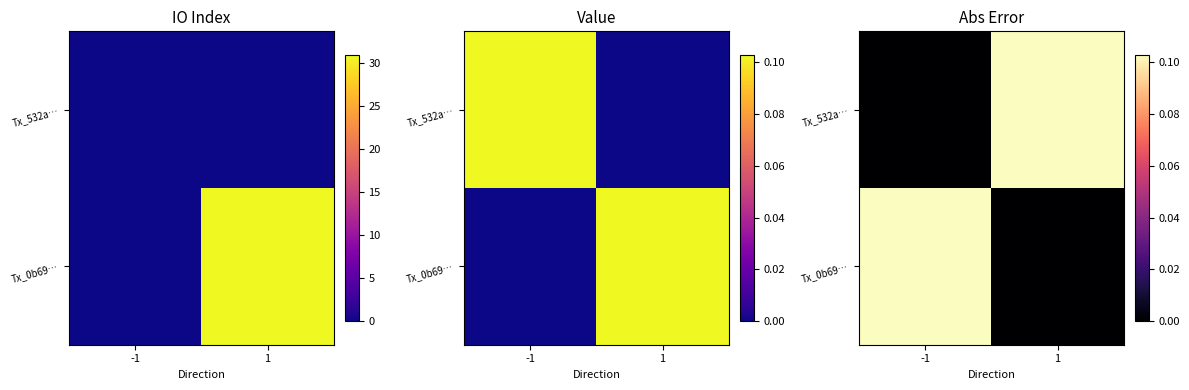

The Tx_532a… series shows -0.1 at -1. True or false?

False